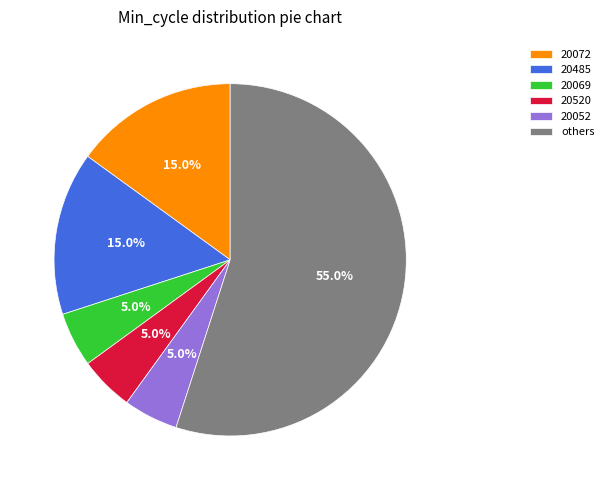

How many segments does this pie chart have?

6